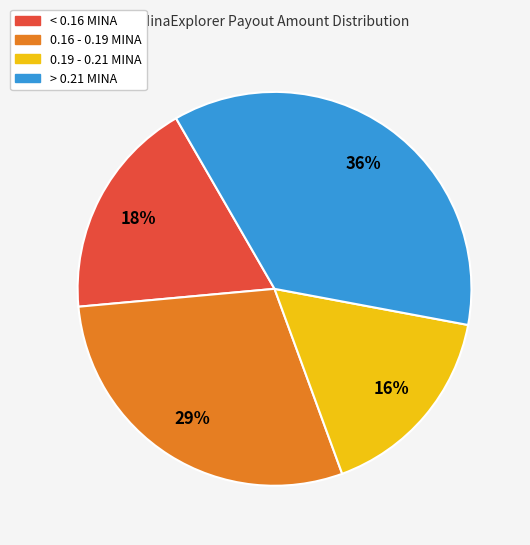

Is there any slice that represents more than half of the pie?

No